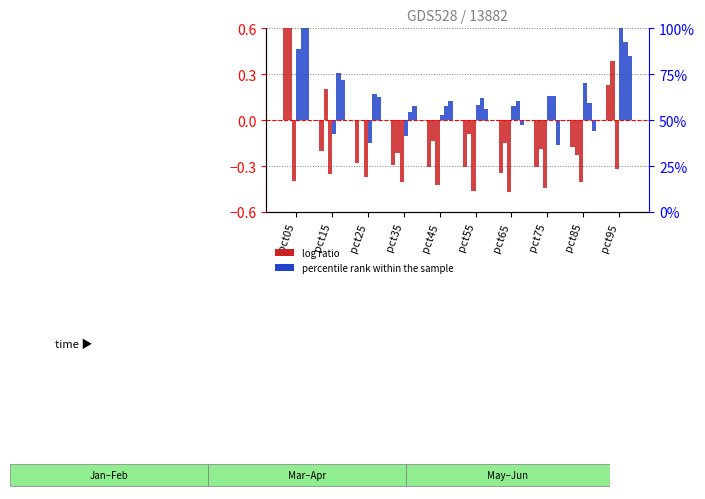

Read the Jun value at pct45.

0.1